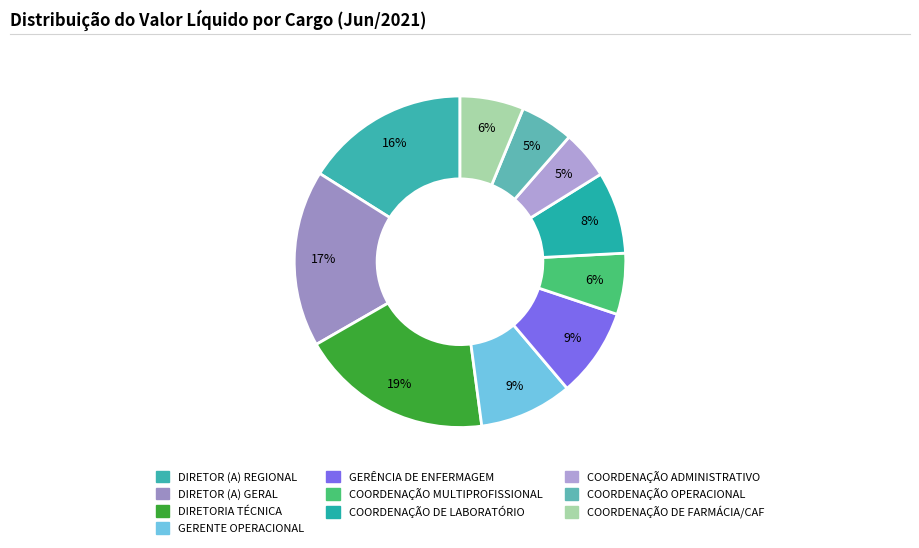

To the nearest percent, what percentage of the pie is COORDENAÇÃO OPERACIONAL?

5%